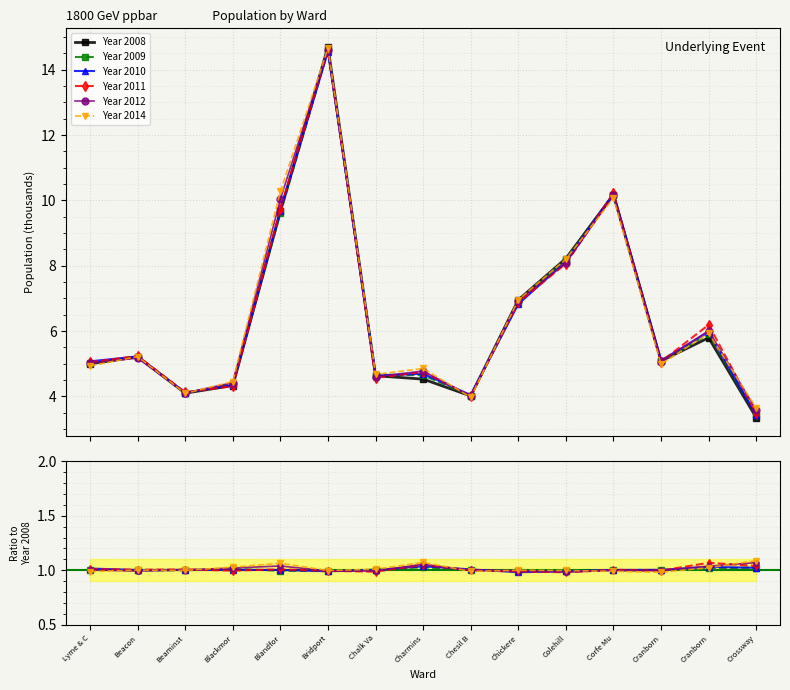

Reading left to right, what are all the values shown in this chart?

Year 2008: Lyme & C=5.0	Beacon=5.2	Beaminst=4.1	Blackmor=4.3	Blandfor=9.7	Bridport=14.7	Chalk Va=4.6	Charmins=4.5	Chesil B=4.0	Chickere=7.0	Colehill=8.2	Corfe Mu=10.2	Cranborn=5.1	Cranborn=5.8	Crossway=3.3
Year 2009: Lyme & C=1.0	Beacon=1.0	Beaminst=1.0	Blackmor=1.0	Blandfor=1.0	Bridport=1.0	Chalk Va=1.0	Charmins=1.0	Chesil B=1.0	Chickere=1.0	Colehill=1.0	Corfe Mu=1.0	Cranborn=1.0	Cranborn=1.0	Crossway=1.0
Year 2010: Lyme & C=1.0	Beacon=1.0	Beaminst=1.0	Blackmor=1.0	Blandfor=1.0	Bridport=1.0	Chalk Va=1.0	Charmins=1.0	Chesil B=1.0	Chickere=1.0	Colehill=1.0	Corfe Mu=1.0	Cranborn=1.0	Cranborn=1.0	Crossway=1.0
Year 2011: Lyme & C=1.0	Beacon=1.0	Beaminst=1.0	Blackmor=1.0	Blandfor=1.0	Bridport=1.0	Chalk Va=1.0	Charmins=1.0	Chesil B=1.0	Chickere=1.0	Colehill=1.0	Corfe Mu=1.0	Cranborn=1.0	Cranborn=1.1	Crossway=1.0
Year 2012: Lyme & C=1.0	Beacon=1.0	Beaminst=1.0	Blackmor=1.0	Blandfor=1.0	Bridport=1.0	Chalk Va=1.0	Charmins=1.1	Chesil B=1.0	Chickere=1.0	Colehill=1.0	Corfe Mu=1.0	Cranborn=1.0	Cranborn=1.0	Crossway=1.1
Year 2014: Lyme & C=1.0	Beacon=1.0	Beaminst=1.0	Blackmor=1.0	Blandfor=1.1	Bridport=1.0	Chalk Va=1.0	Charmins=1.1	Chesil B=1.0	Chickere=1.0	Colehill=1.0	Corfe Mu=1.0	Cranborn=1.0	Cranborn=1.0	Crossway=1.1